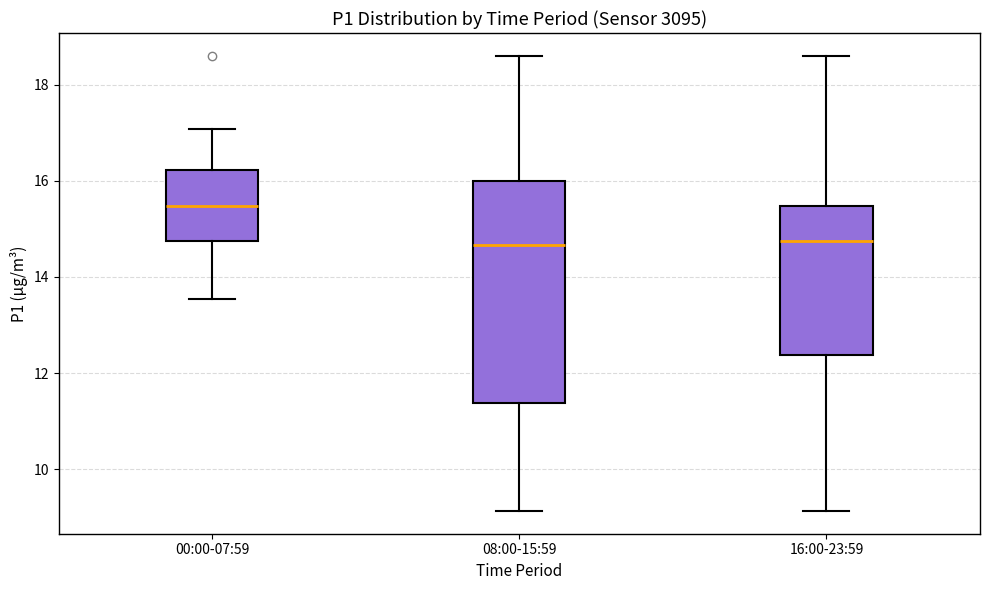

Reading left to right, transcribe this box plot: for each box, give where its median line is, the range the box spans, and where its two whiskers end, as read against the y-axis. The values are not printed on the chart, so give them approximately, as read against the axis.

00:00-07:59: median 15.4, box 14.8 to 16.2, whiskers 13.6 to 17.0
08:00-15:59: median 14.6, box 11.4 to 16.0, whiskers 9.2 to 18.6
16:00-23:59: median 14.8, box 12.4 to 15.4, whiskers 9.2 to 18.6